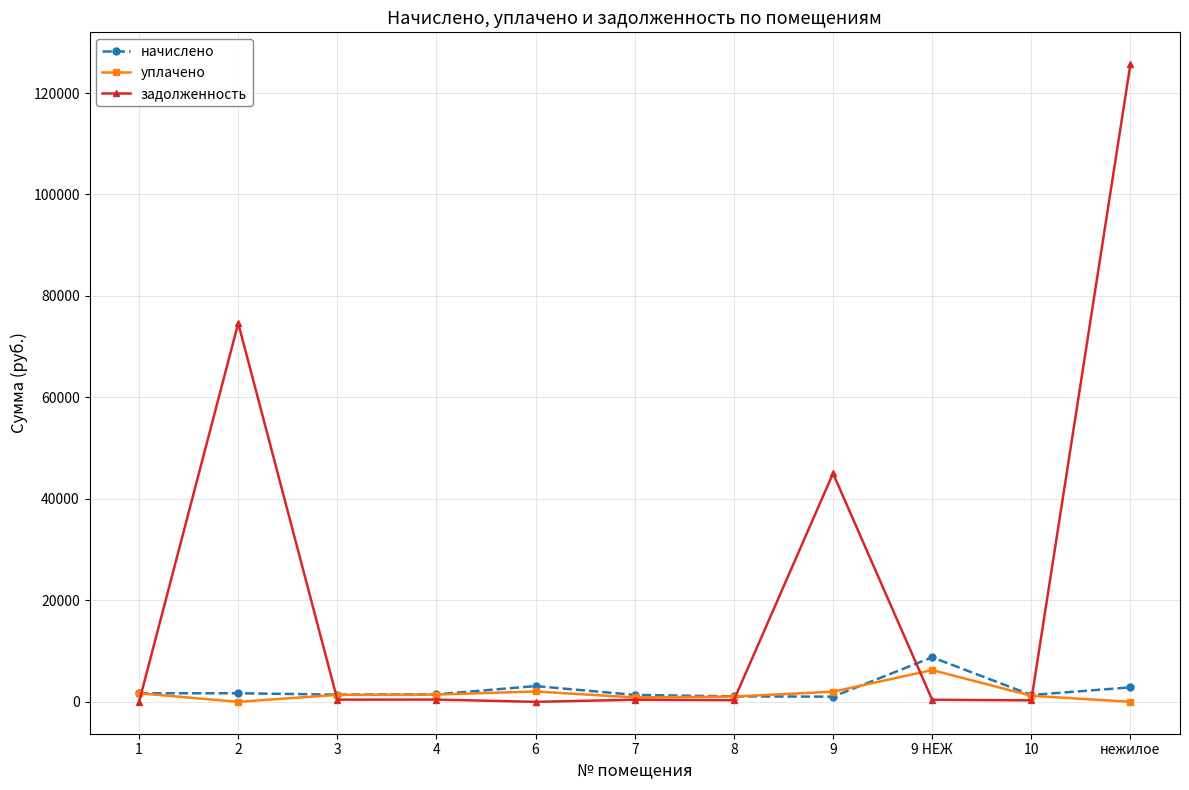

What is the label of the 5th point from the left?

6